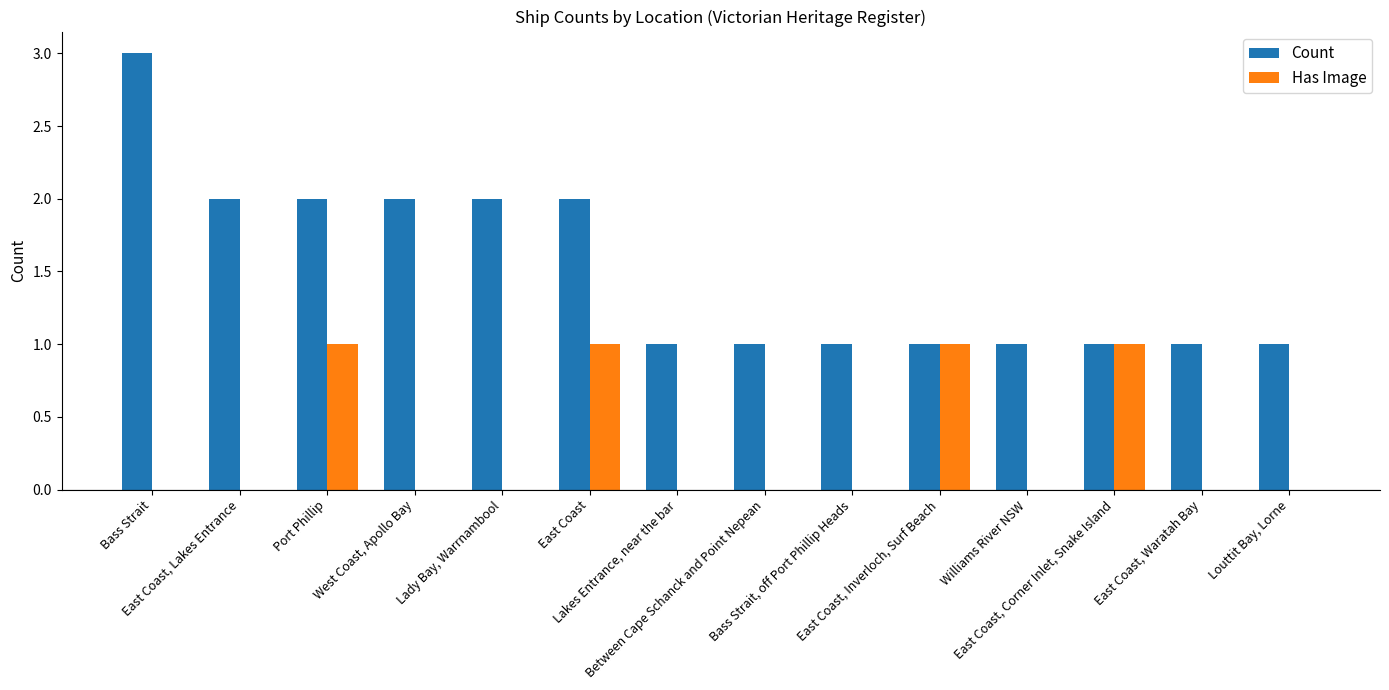

What are all the series names shown in the legend?

Count, Has Image